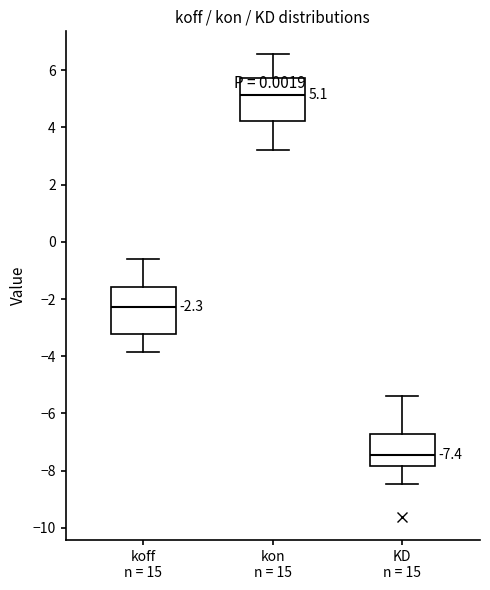

Which box has the lowest median line?

KD n = 15